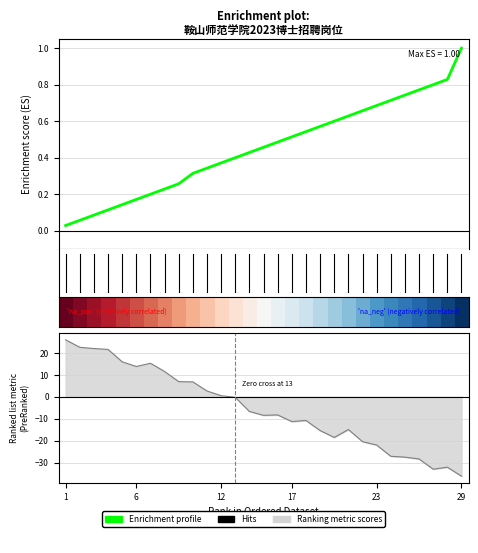

What is the label of the 4th point from the left?

17